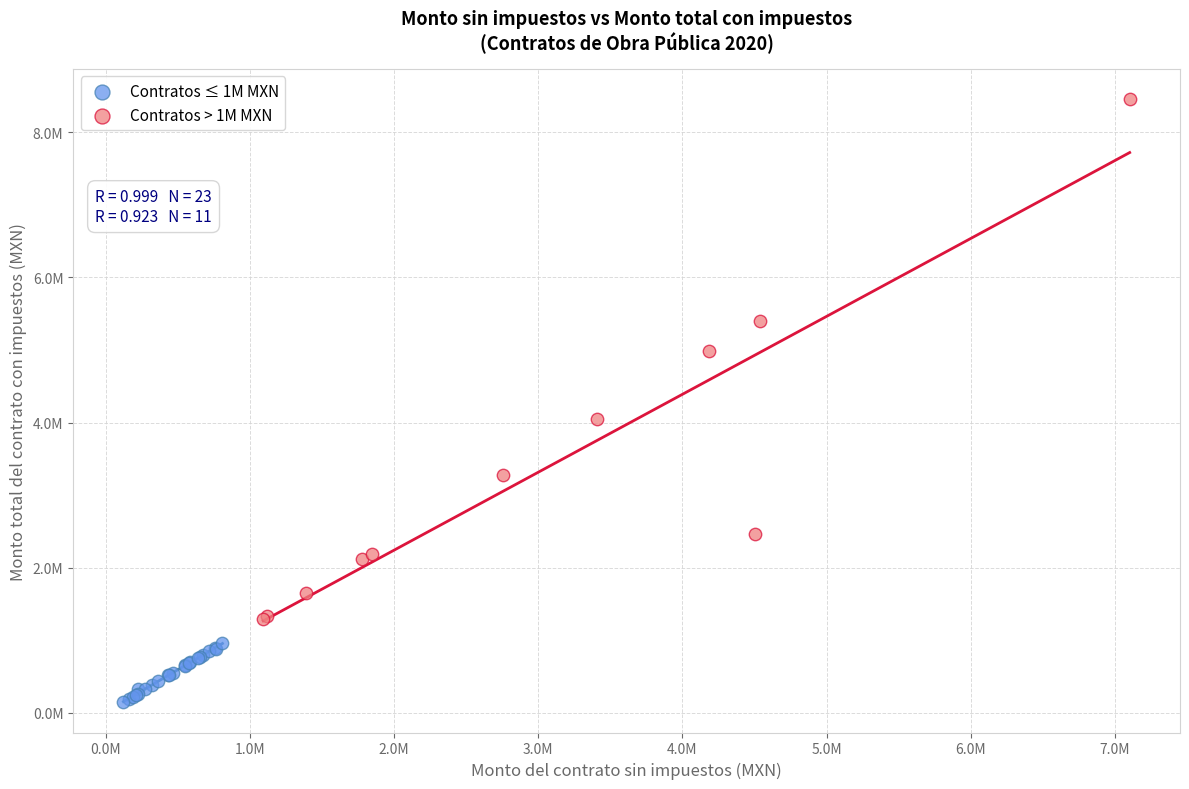

What are all the series names shown in the legend?

Contratos ≤ 1M MXN, Contratos > 1M MXN